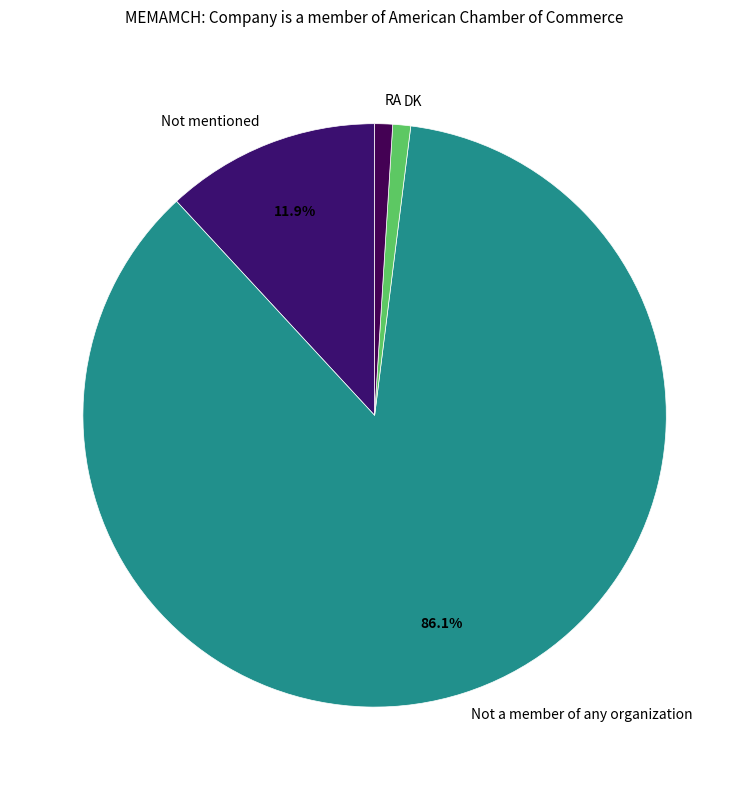

What is the majority slice?

Not a member of any organization